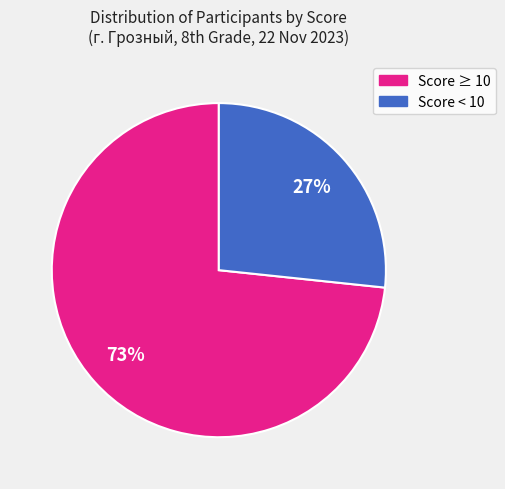

To the nearest percent, what is the average slice percentage?

50%